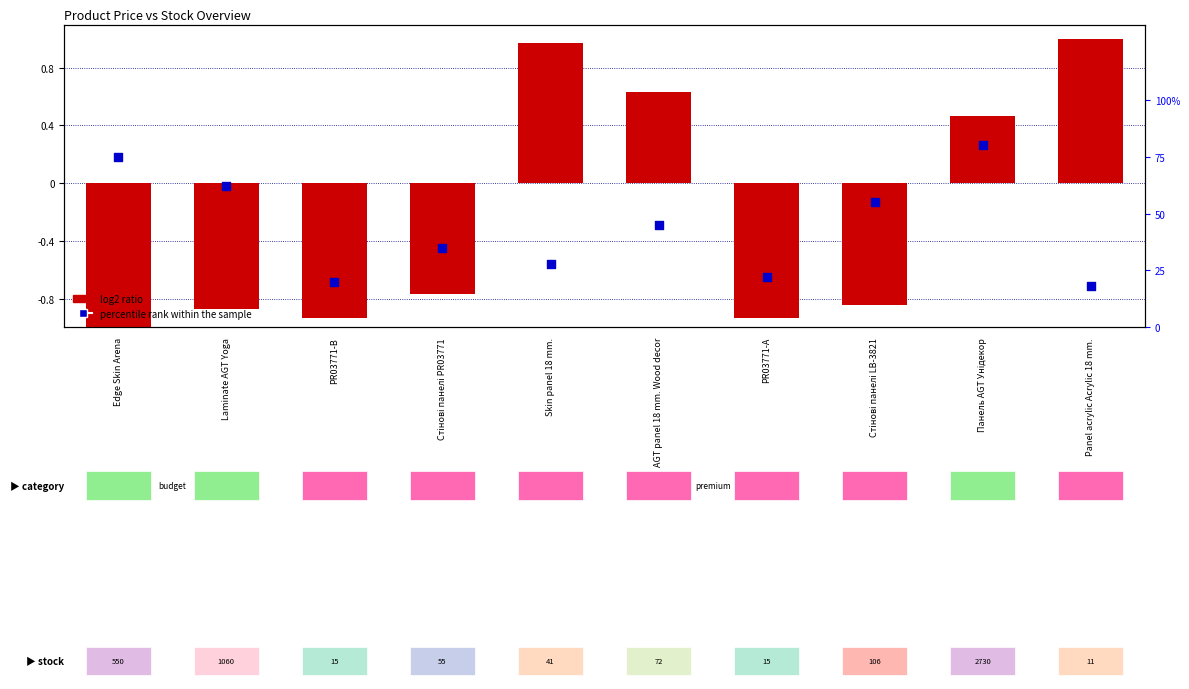

What are all the series names shown in the legend?

log2 ratio, percentile rank within the sample